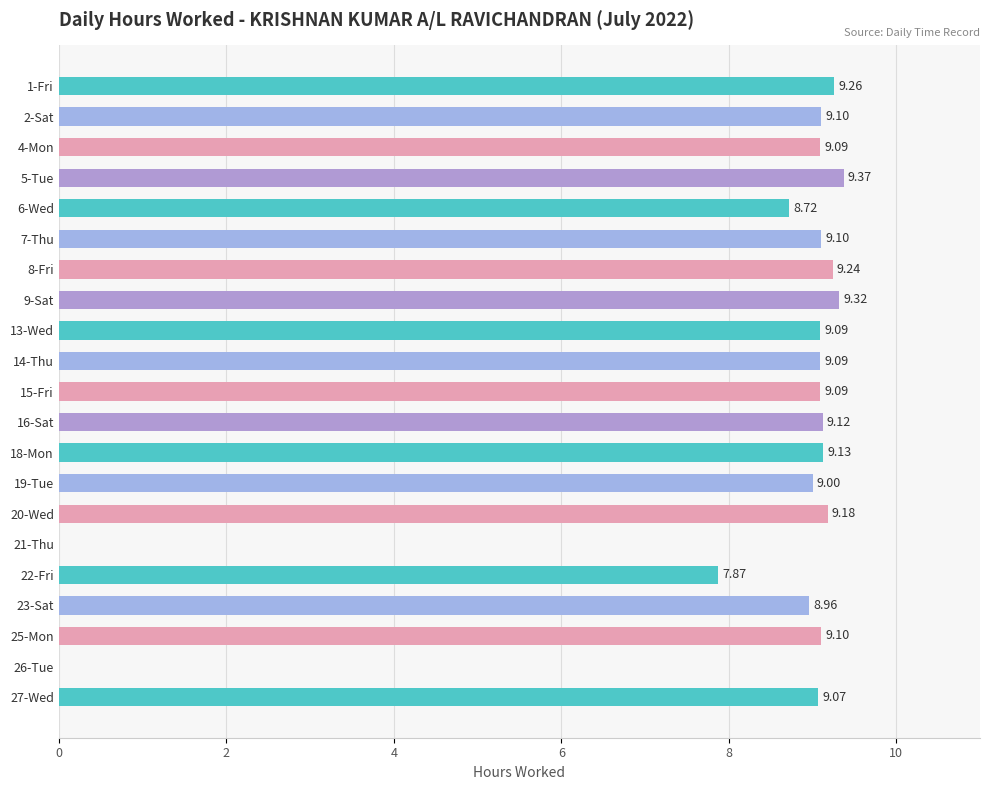

How many series are shown in this chart?

1